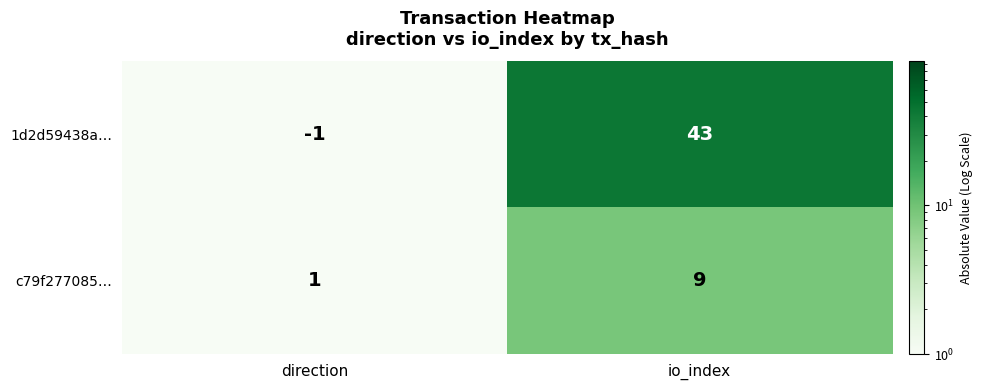

Count the number of categories in the chart.

2